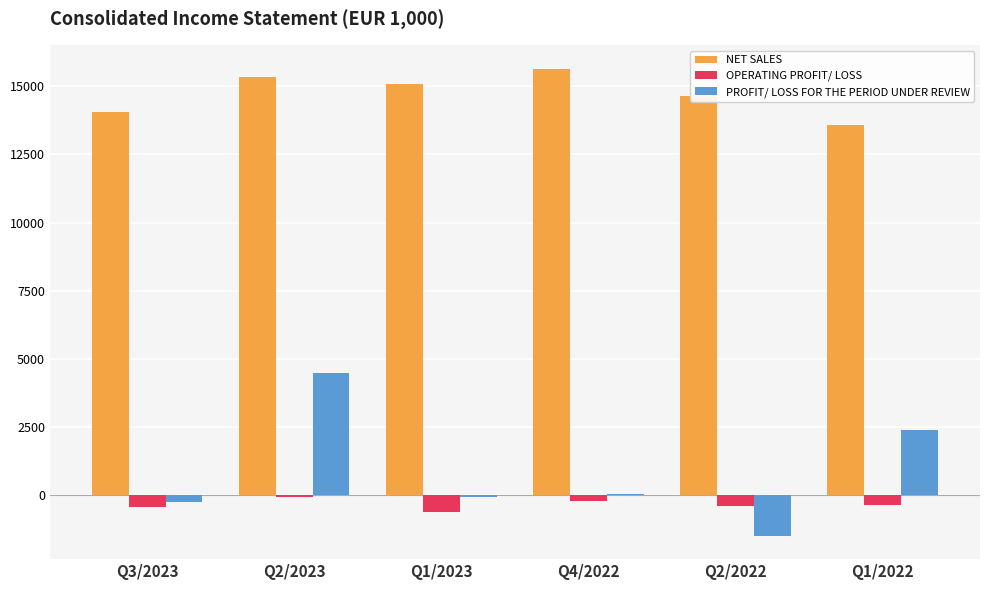

Which series has the largest total across all categories?

NET SALES